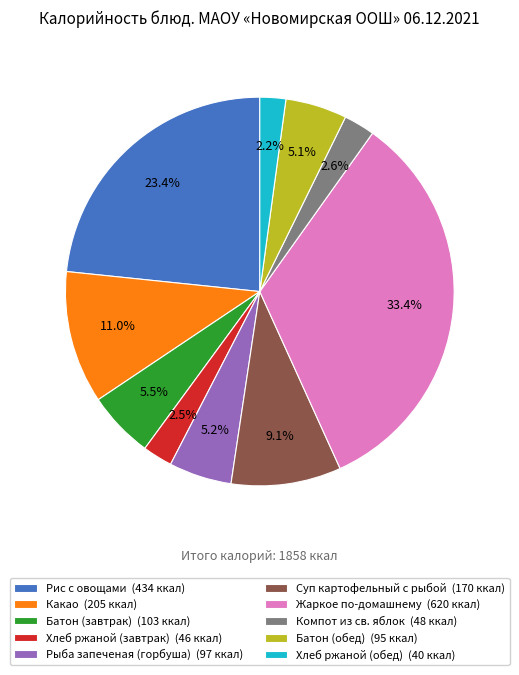

How many segments does this pie chart have?

10